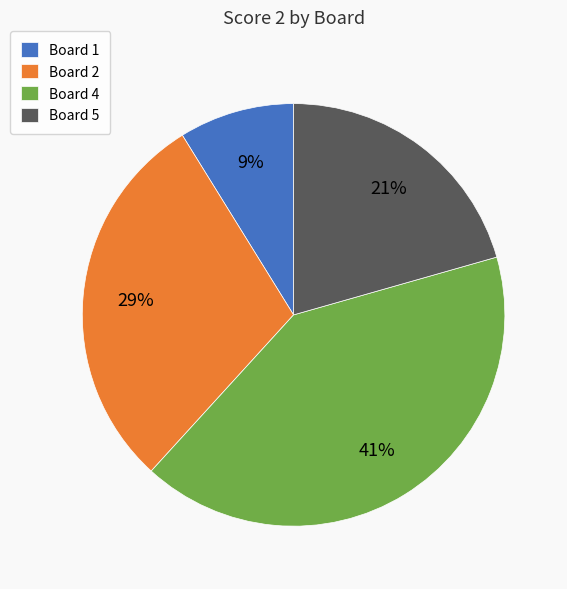

What is the largest slice in the pie chart?

Board 4